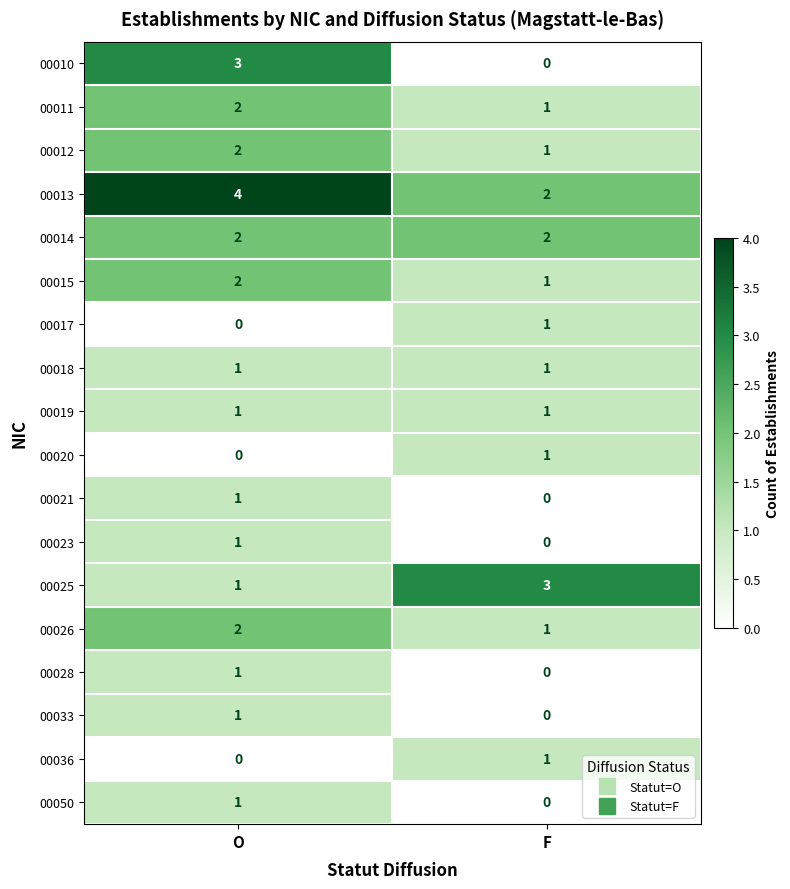

The 00019 series shows 1 at F. True or false?

True